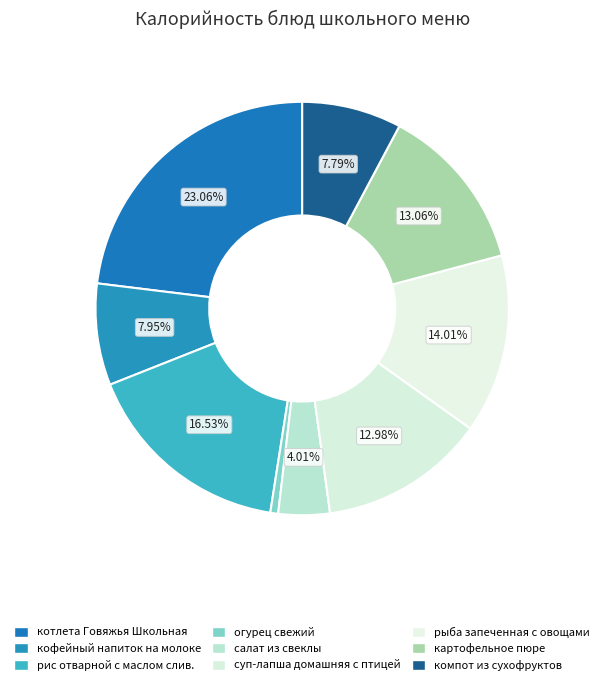

Rank the categories by value from highest to lowest.

котлета Говяжья Школьная, рис отварной с маслом сливочным, рыба запеченная с овощами и сыром, картофельное пюре с маслом слив., суп-лапша домашняя с птицей, кофейный напиток на молоке, компот из смеси сухофруктов, салат из свеклы с маслом растит., огурец свежий